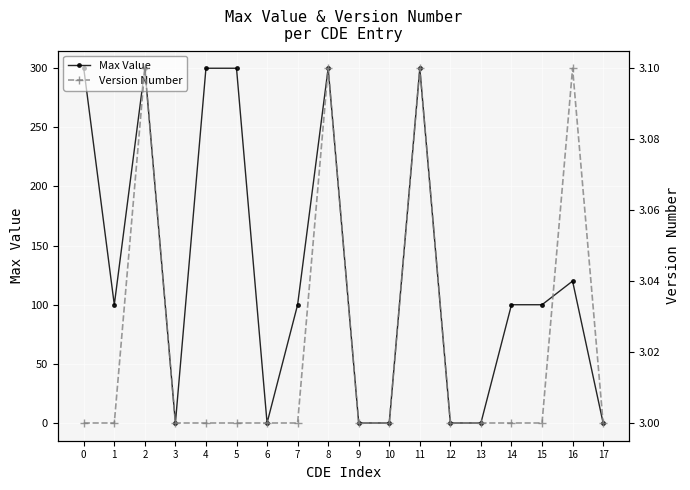

Is the value of Max Value at 15 greater than the value of Version Number at 6?

Yes